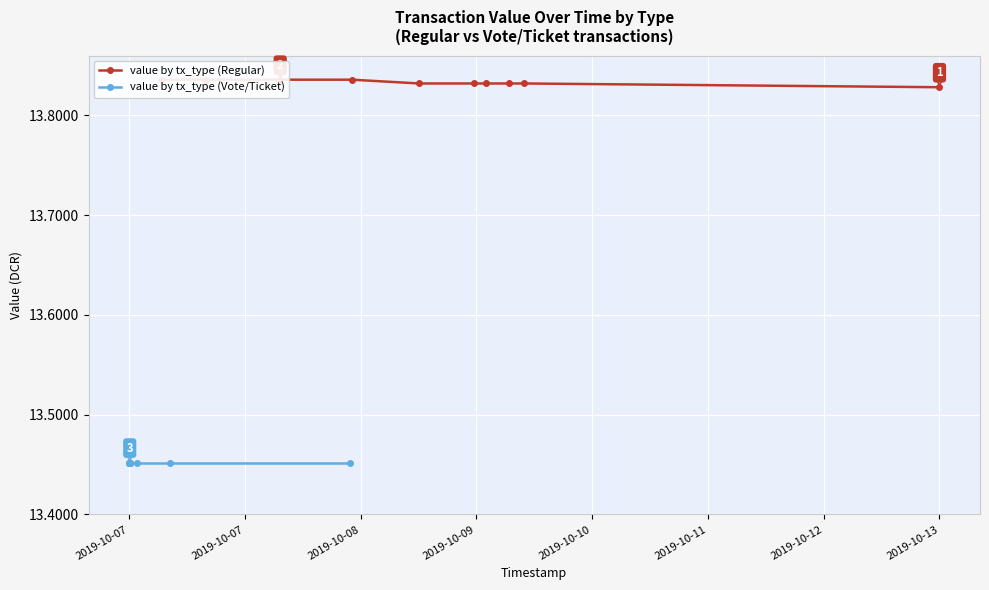

True or false: value by tx_type (Regular) and value by tx_type (Vote/Ticket) cross at least once.

False